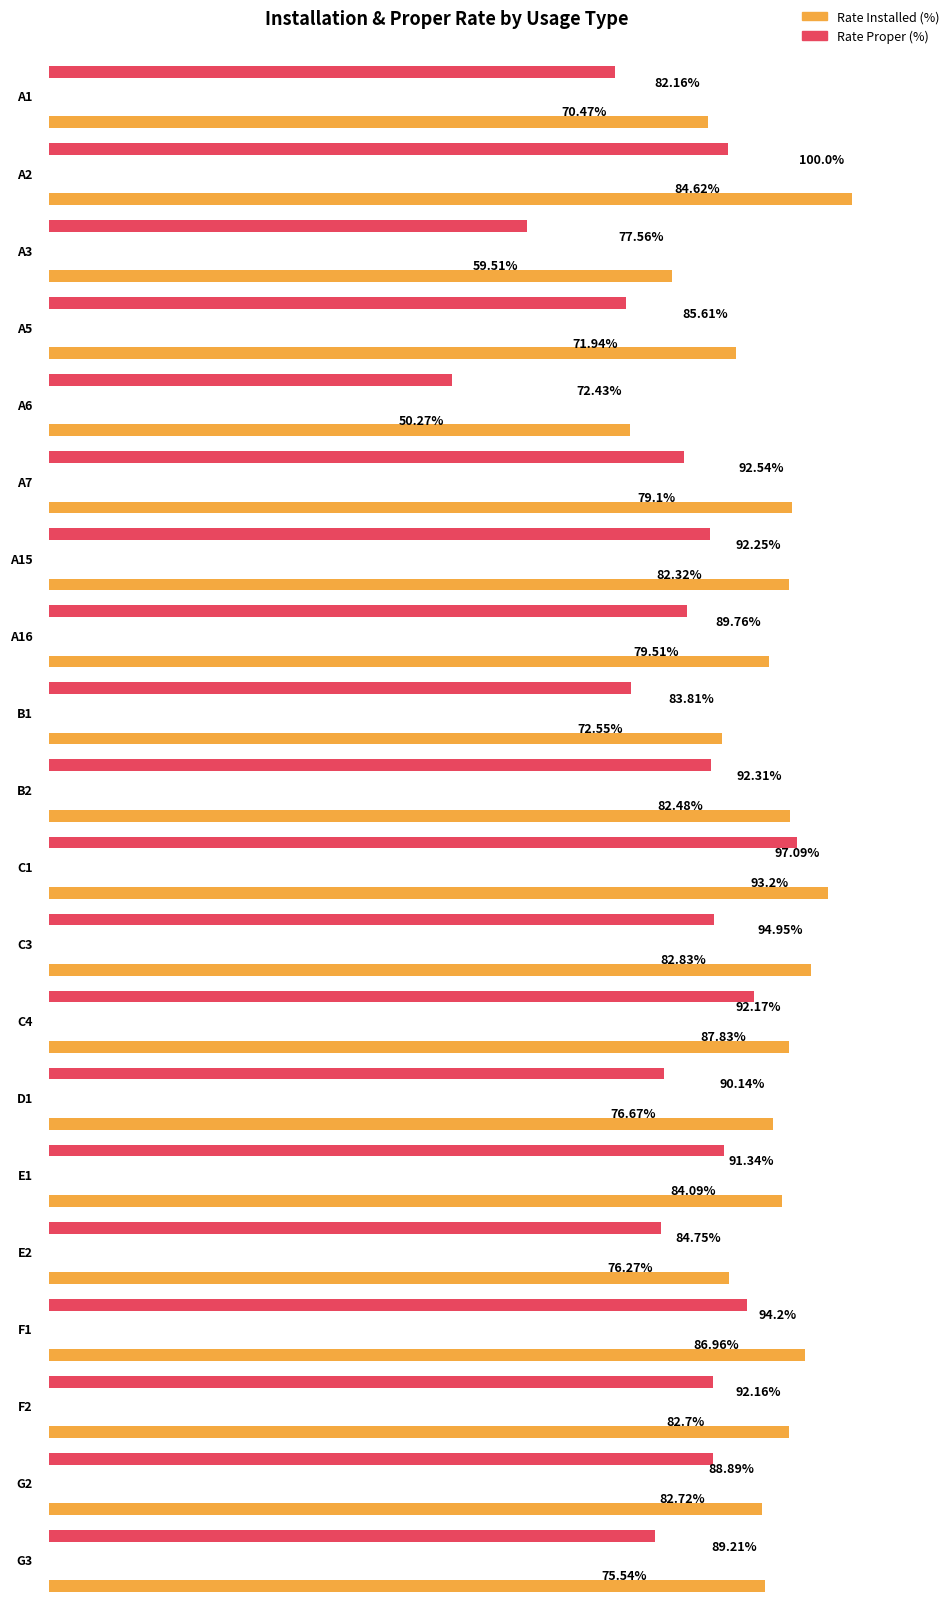

What is the difference between the second highest and minimum values in the rate_proper series?

37.6